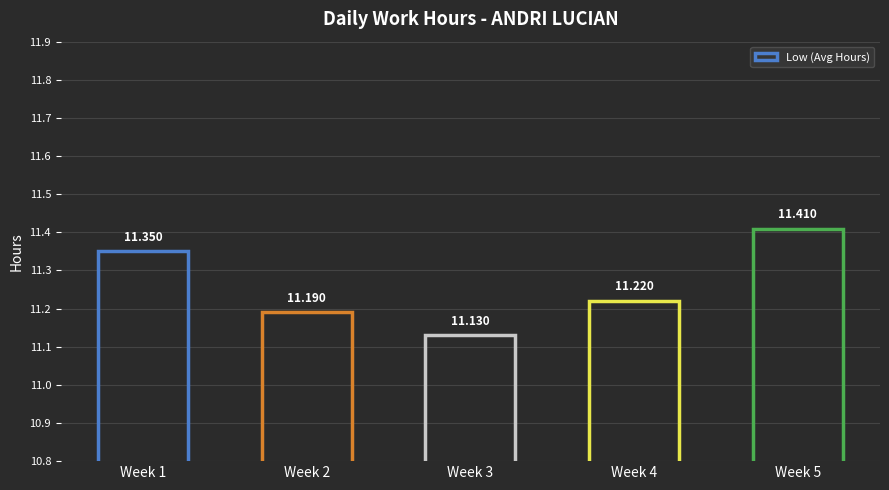

What is the average value?

11.3